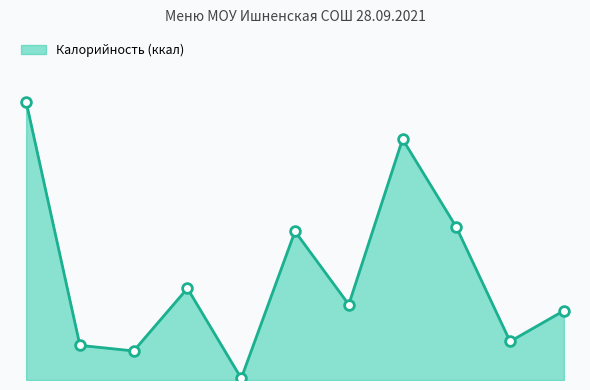

Which category has the lowest value across all series?

4